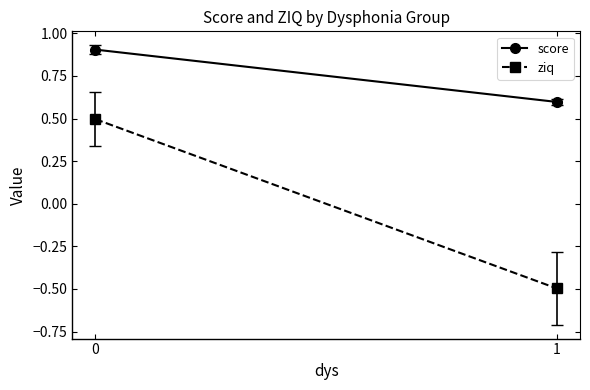

Count the number of data series in this chart.

2